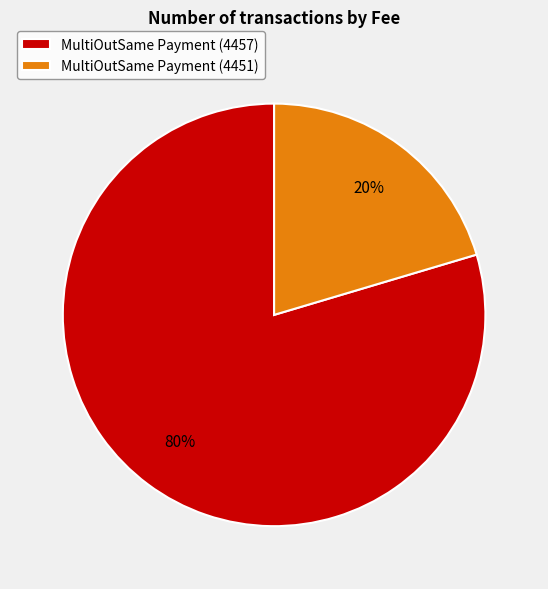

Which has a higher value, MultiOutSame Payment (4457) or MultiOutSame Payment (4451)?

MultiOutSame Payment (4457)